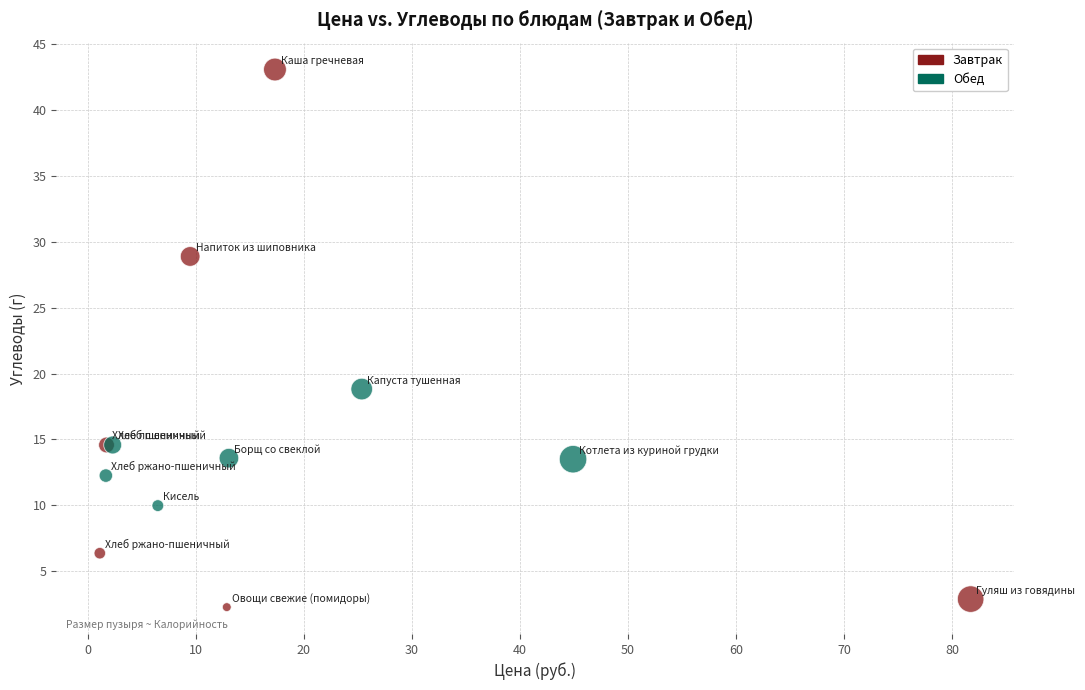

Which series has the widest spread of Y values?

Завтрак